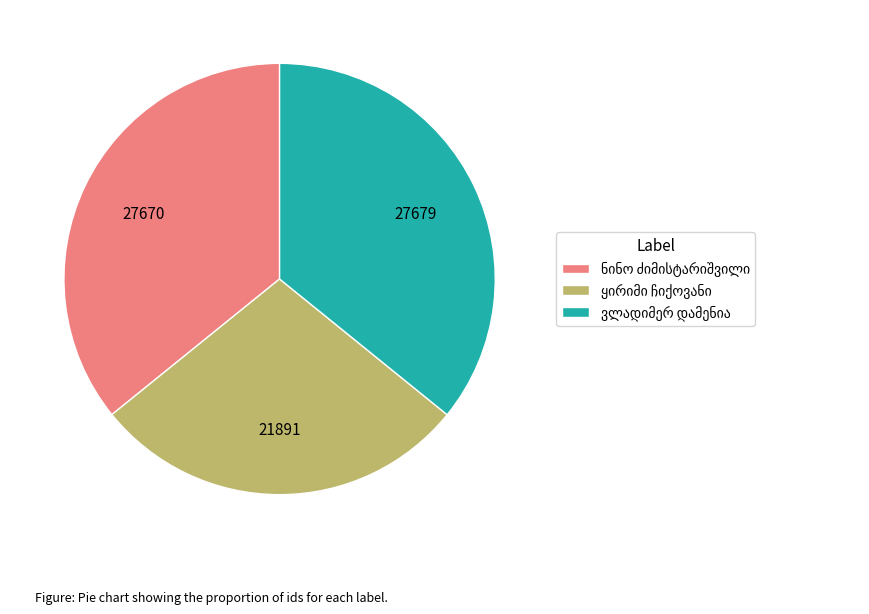

Does any single category account for the majority?

No